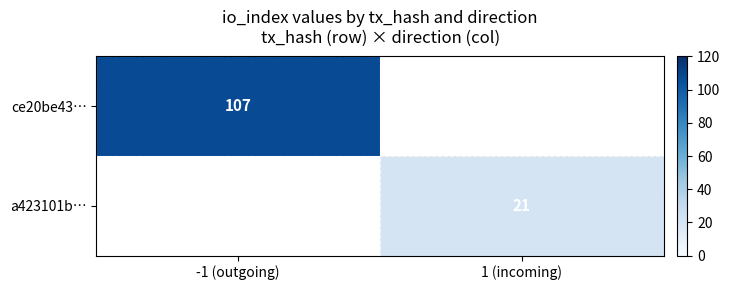

The a423101b… series shows 21 at 1 (incoming). True or false?

True